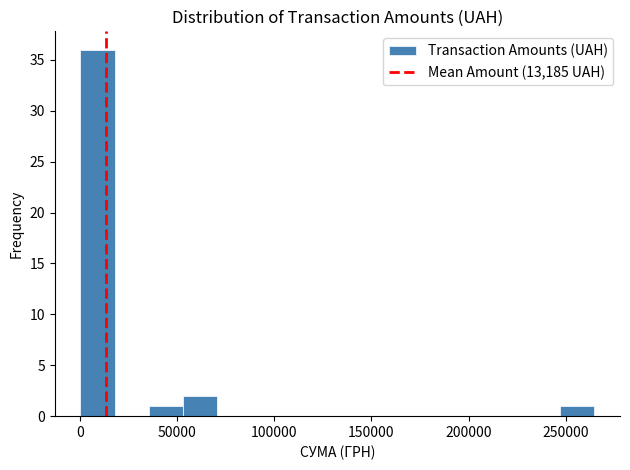

Read against the x-axis, roughly where is the centre of the tallest bar?

10000